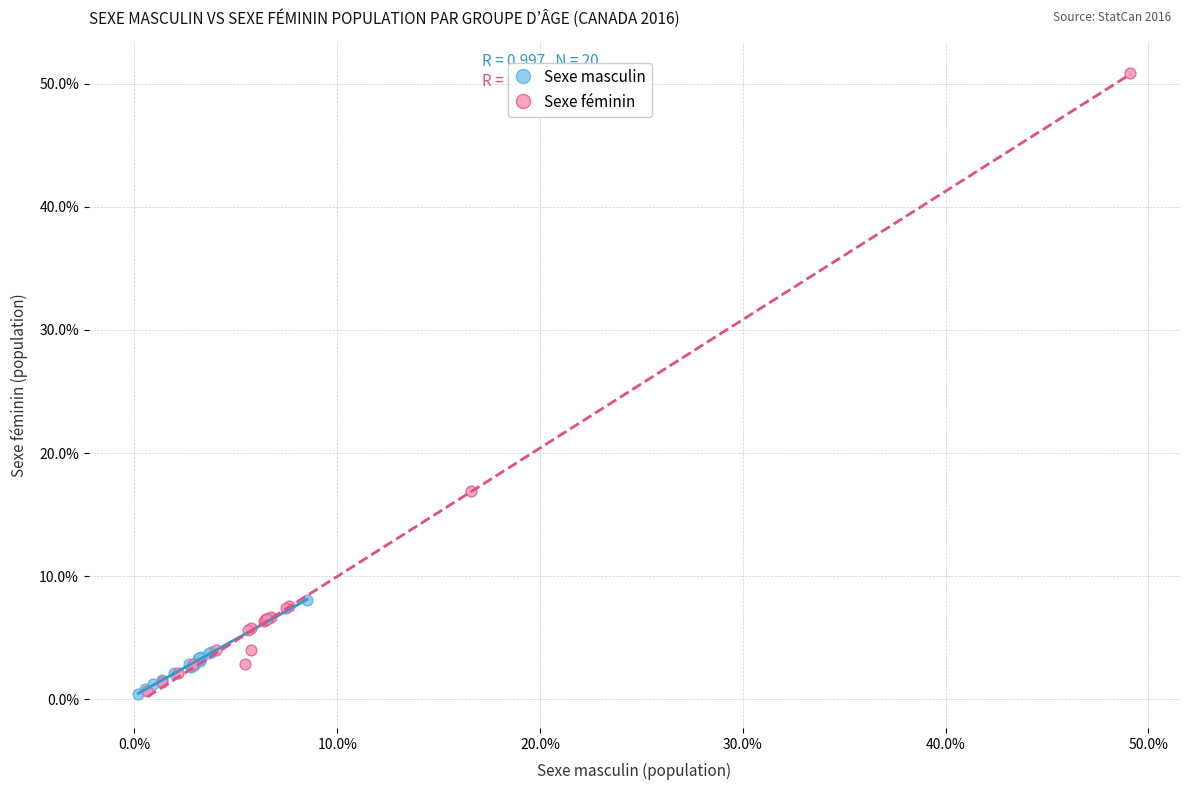

Which series has the widest spread of Y values?

Sexe féminin